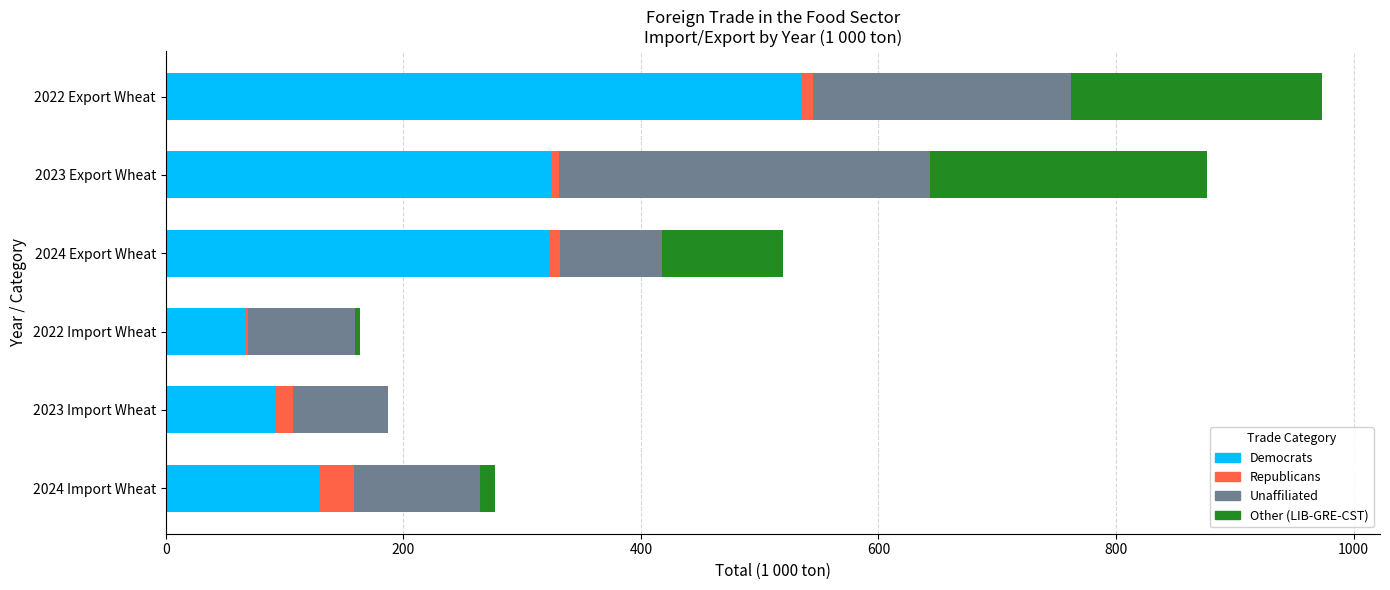

What is the maximum value for Democrats?

535.7